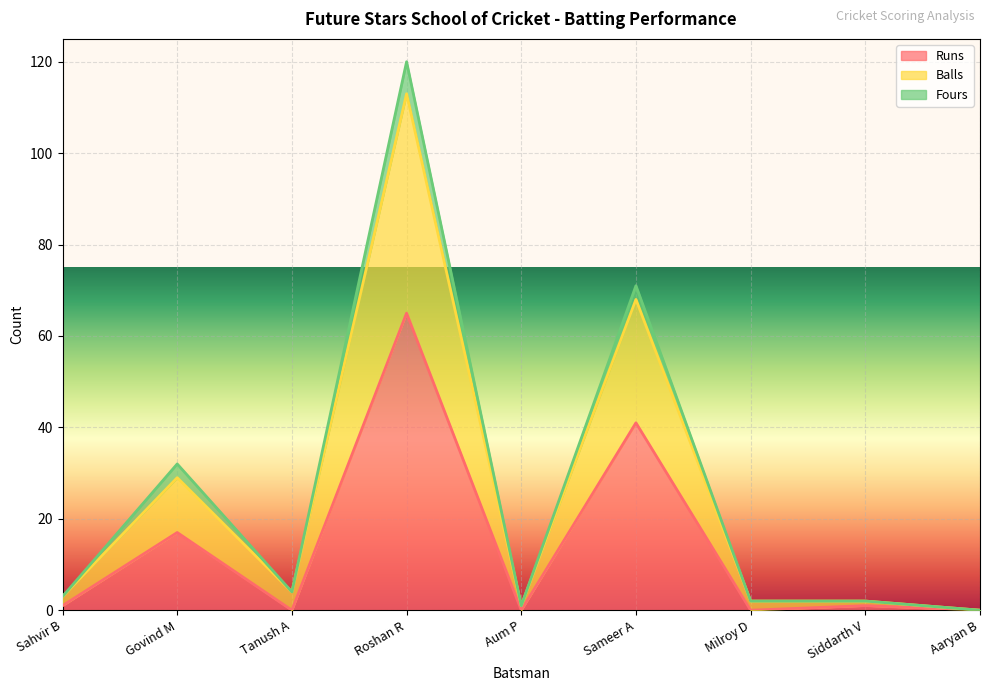

What is the sum of all Runs values?

125